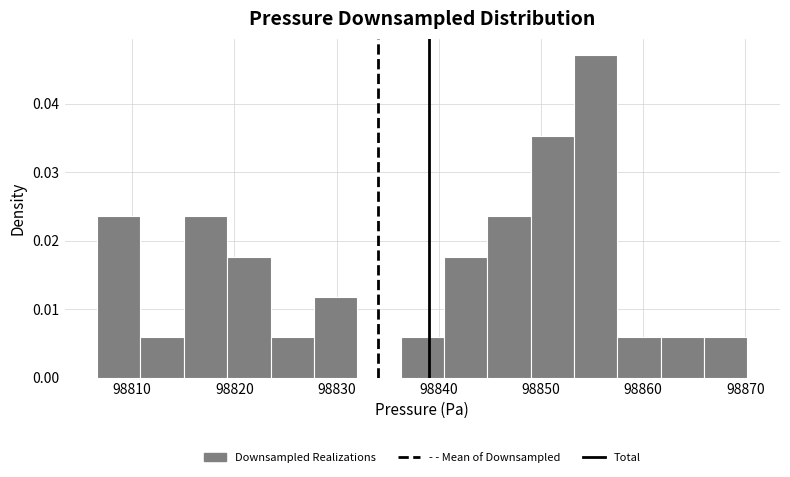

Over which range of the x-axis is the bar tallest?

98853 to 98857